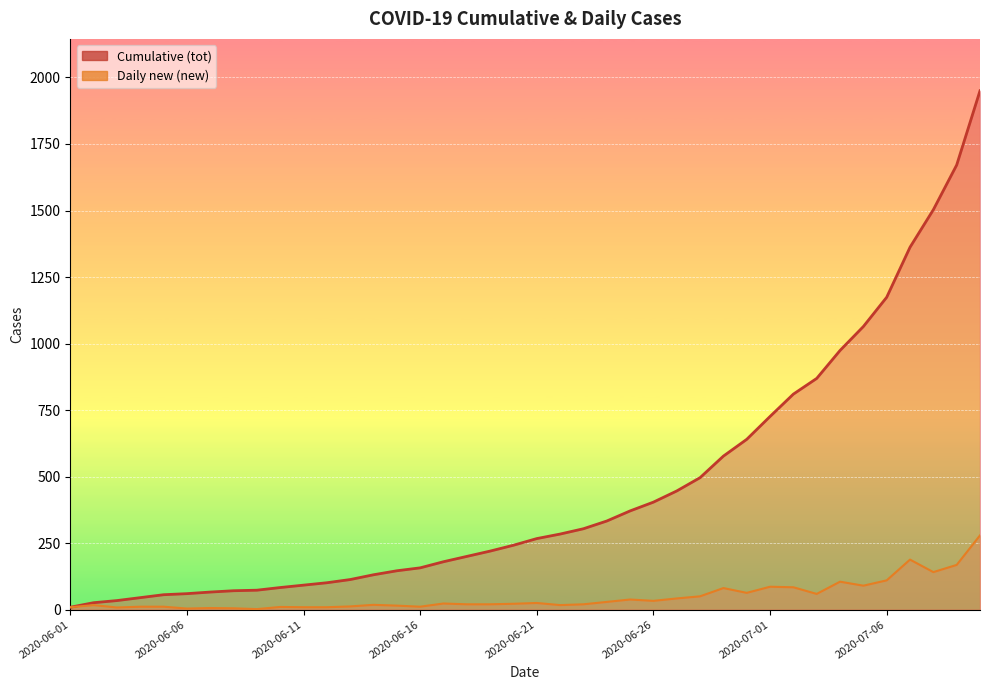

What is the smallest value displayed?

9